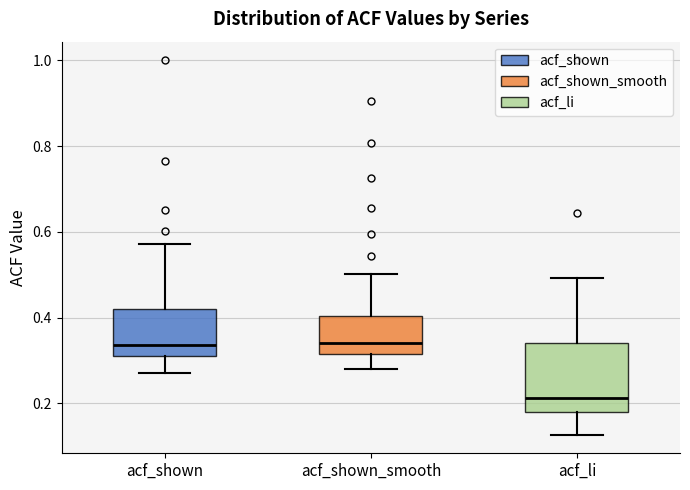

Which box is the tallest, from its lower edge to its upper edge?

acf_li